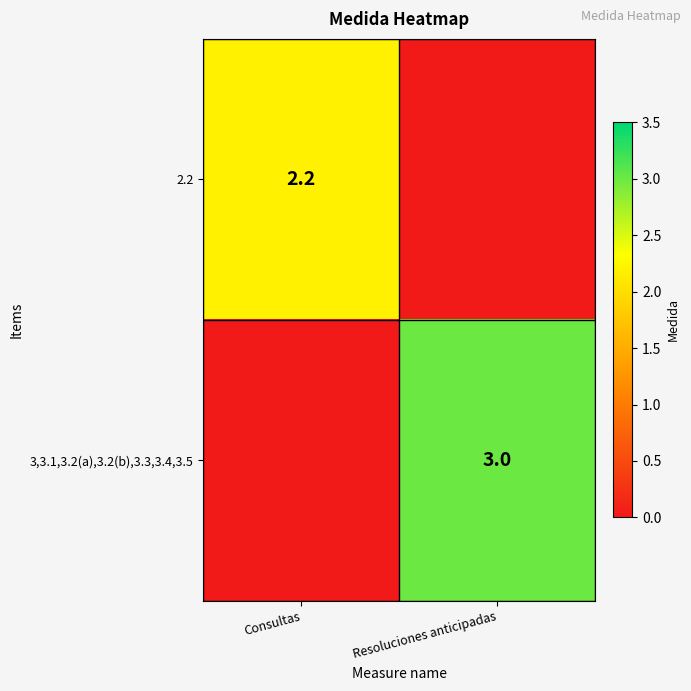

The value of 3,3.1,3.2(a),3.2(b),3.3,3.4,3.5 at Resoluciones anticipadas is 1.9. True or false?

False